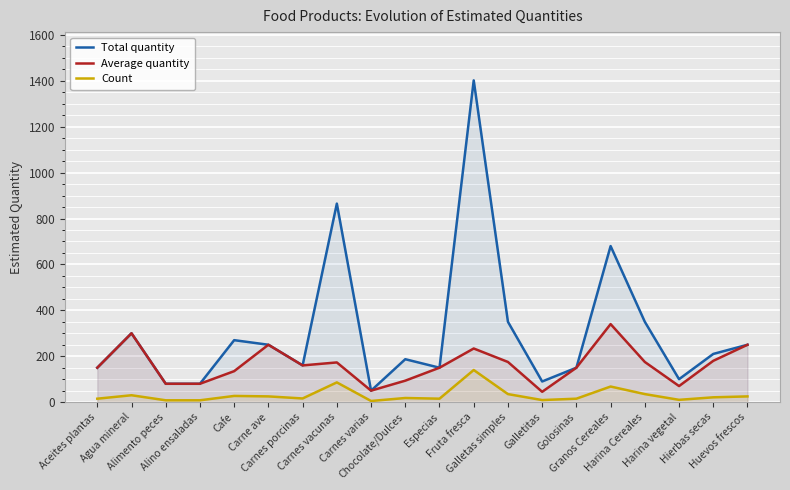

Where does the Average quantity series first go above 160?

Agua mineral